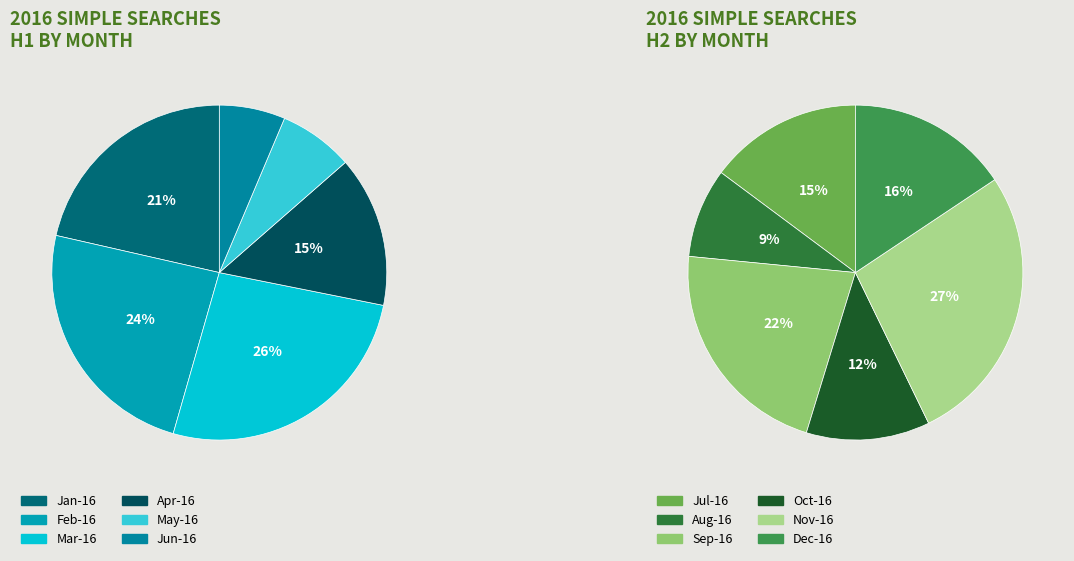

Which series has the largest range (max minus min)?

2016-01 to 2016-06